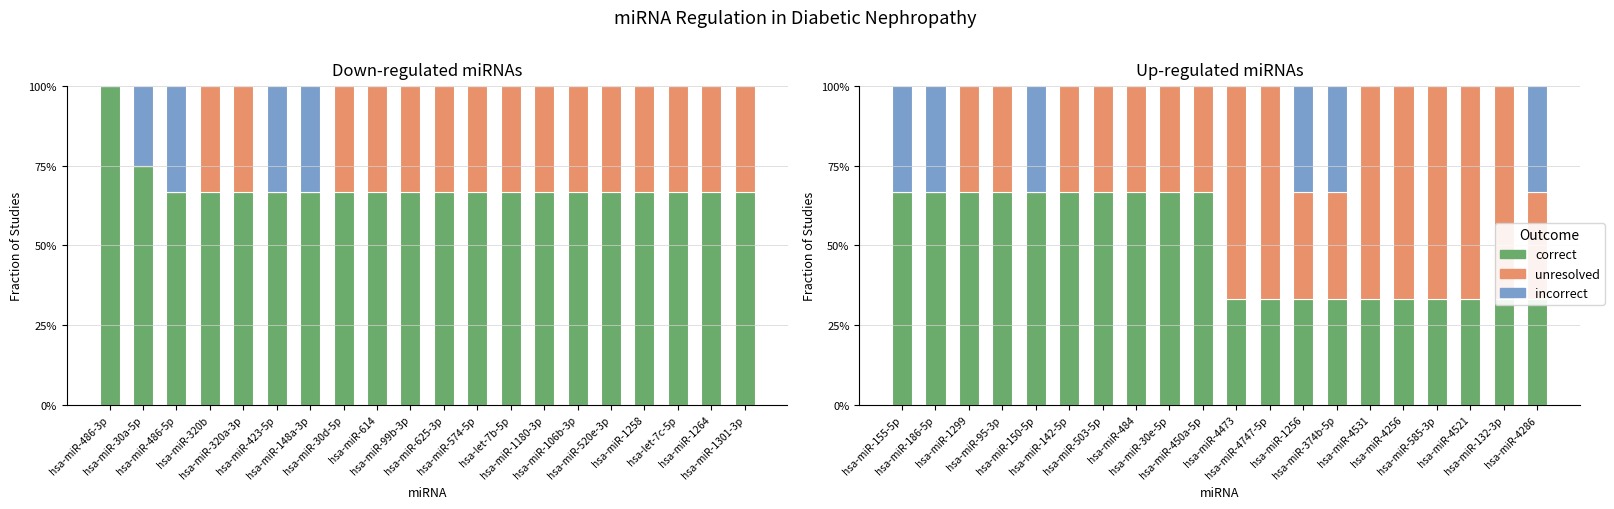

The unresolved series shows -0.3 at hsa-miR-150-5p. True or false?

False